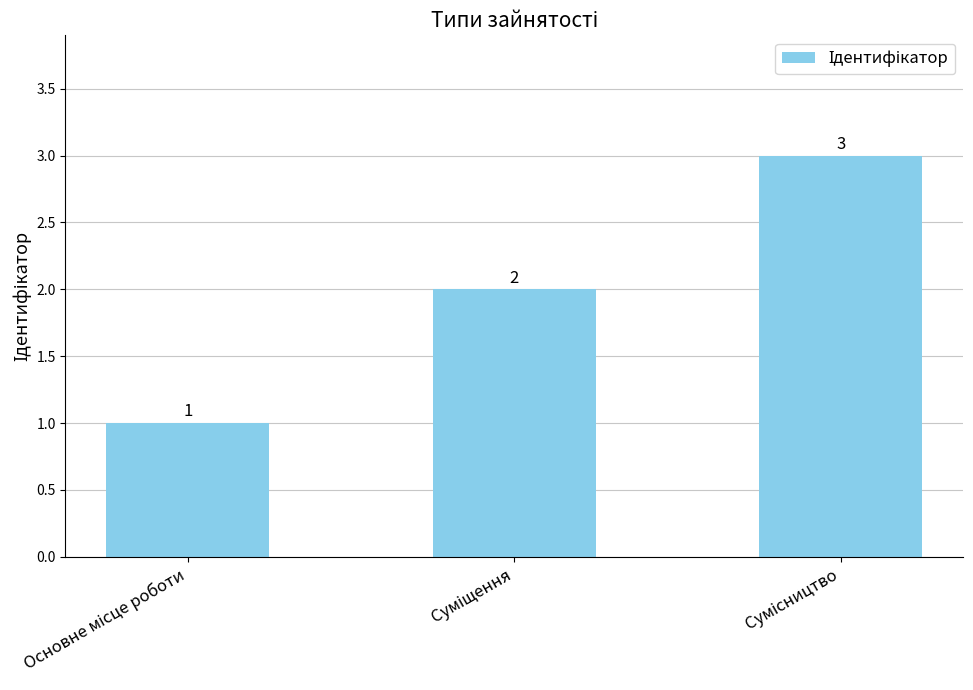

What is the greatest value displayed?

3